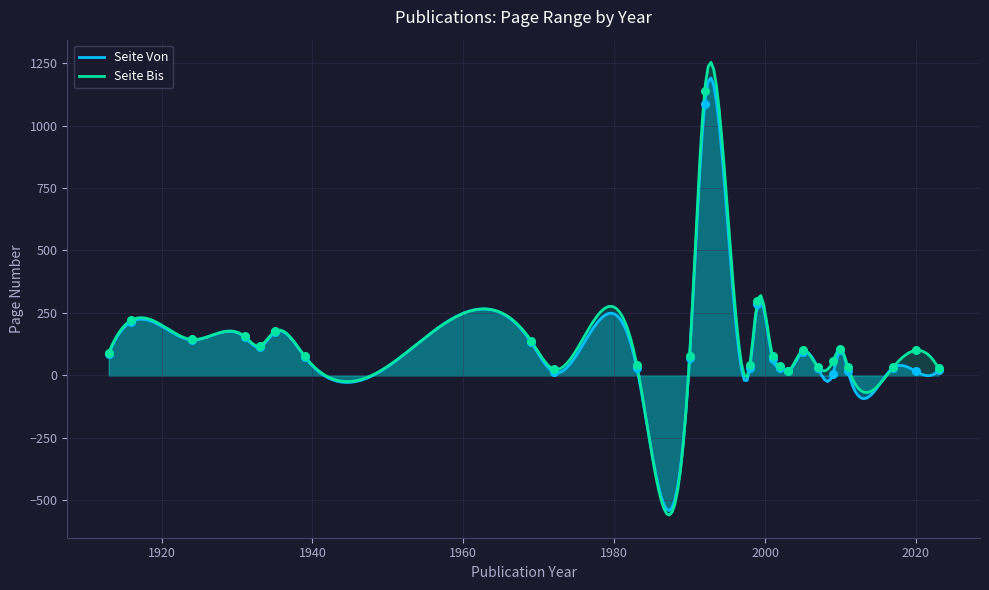

At how many categories does at least one series exceed 195?

3